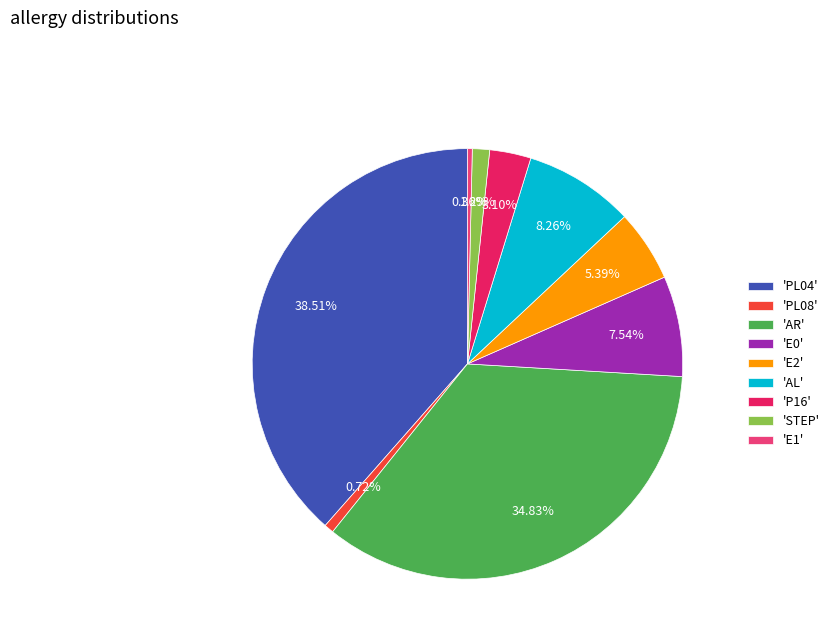

How many slices are in this pie chart?

9